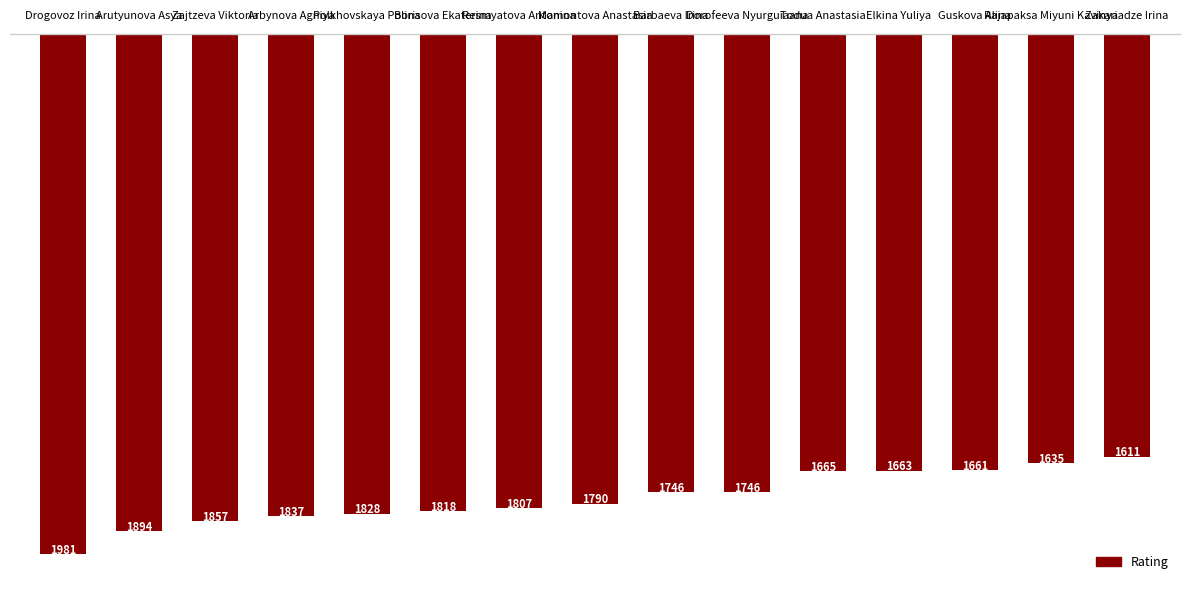

How many bars are there in total?

15